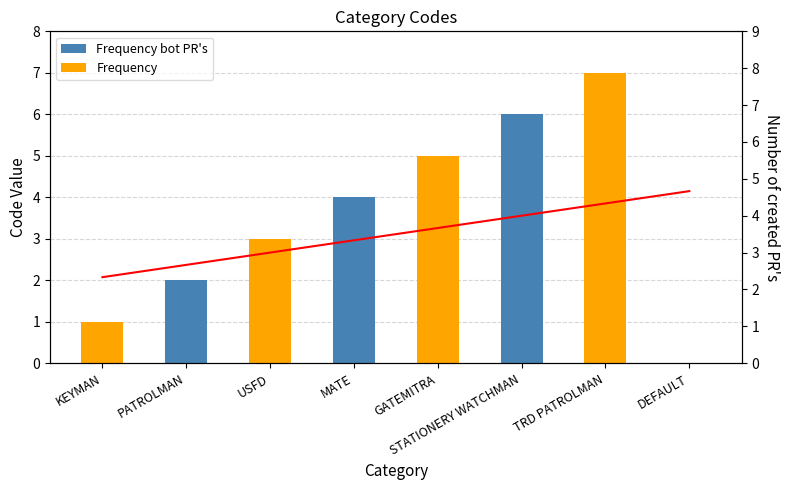

Between PATROLMAN and STATIONERY WATCHMAN, which series saw the biggest shift?

col_1